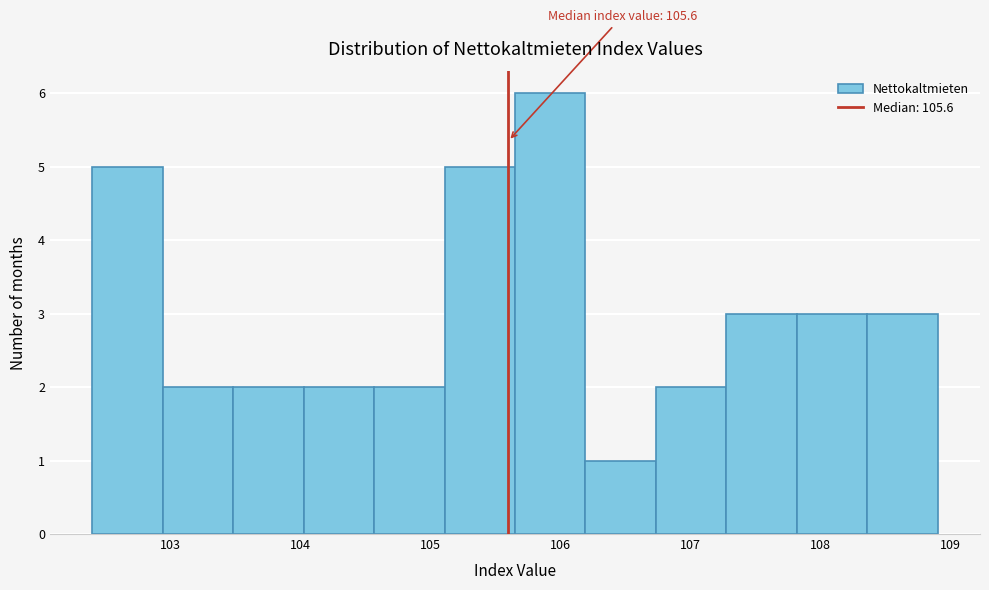

Which range on the x-axis has the tallest bar?

105.7 to 106.2